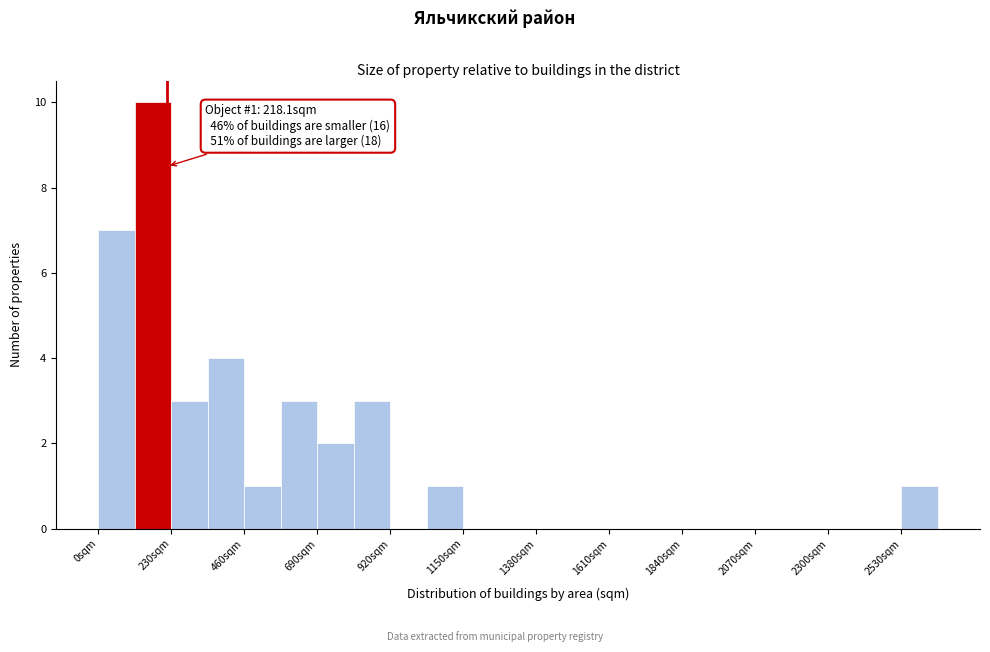

Read against the x-axis, roughly where is the centre of the tallest bar?

150